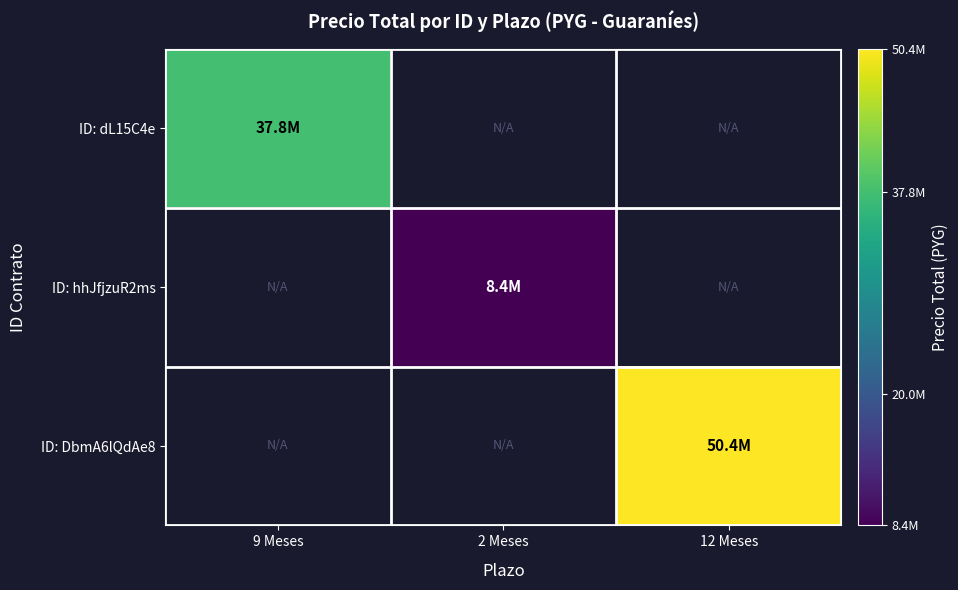

Count the number of data series in this chart.

3